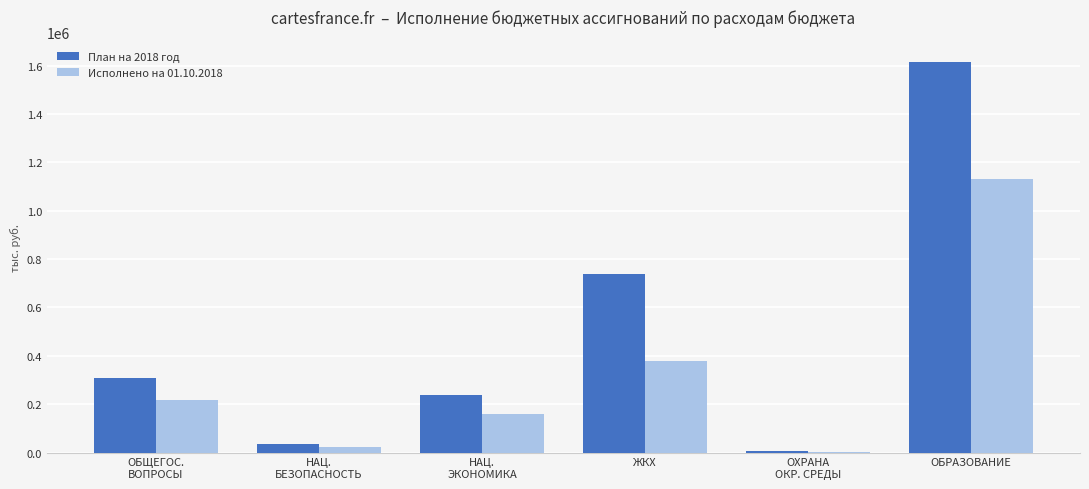

What is the maximum value shown in the chart?

1615949.7